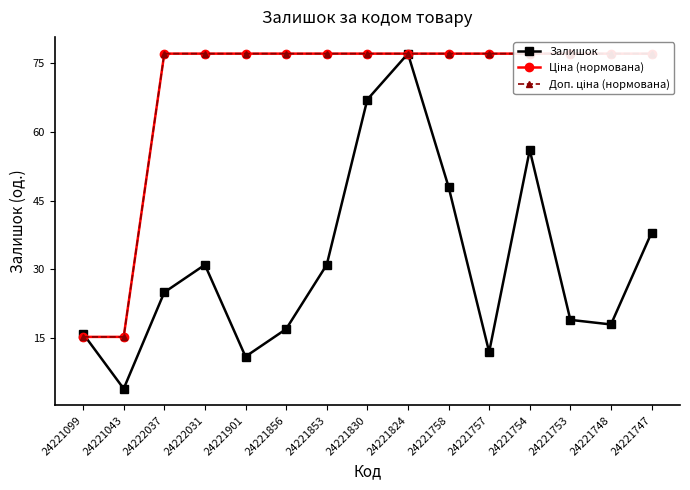

True or false: Доп. ціна (нормована) has more than 2 interior local peaks.

False